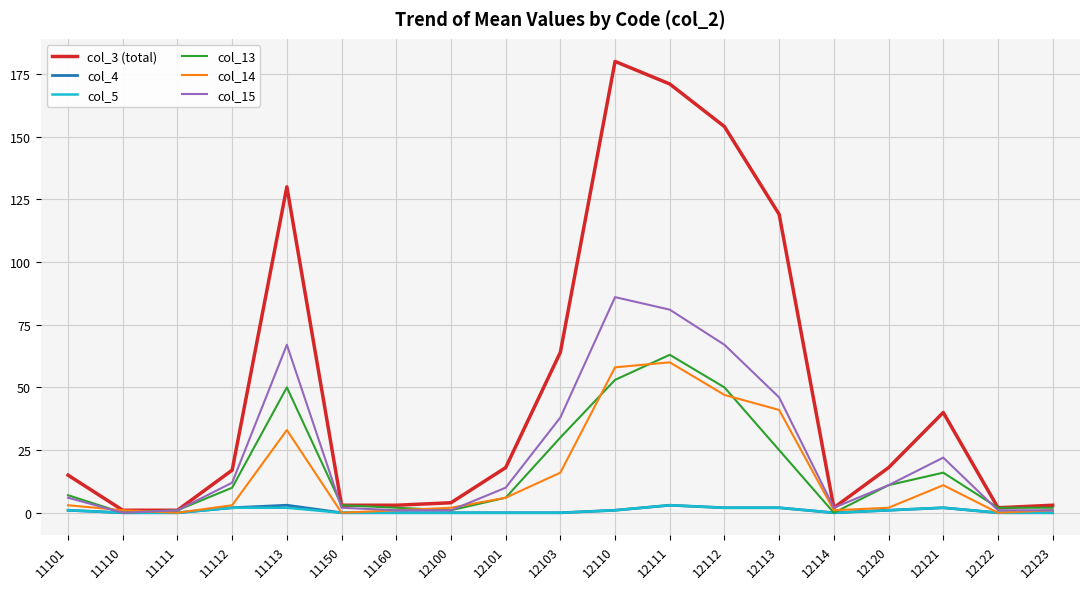

True or false: col_13 has a value of 63 at 12111.

True